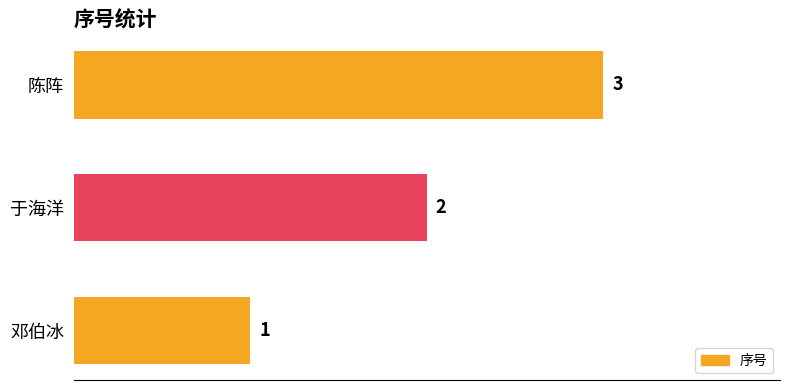

List the labels in order of value, largest first.

陈阵, 于海洋, 邓伯冰